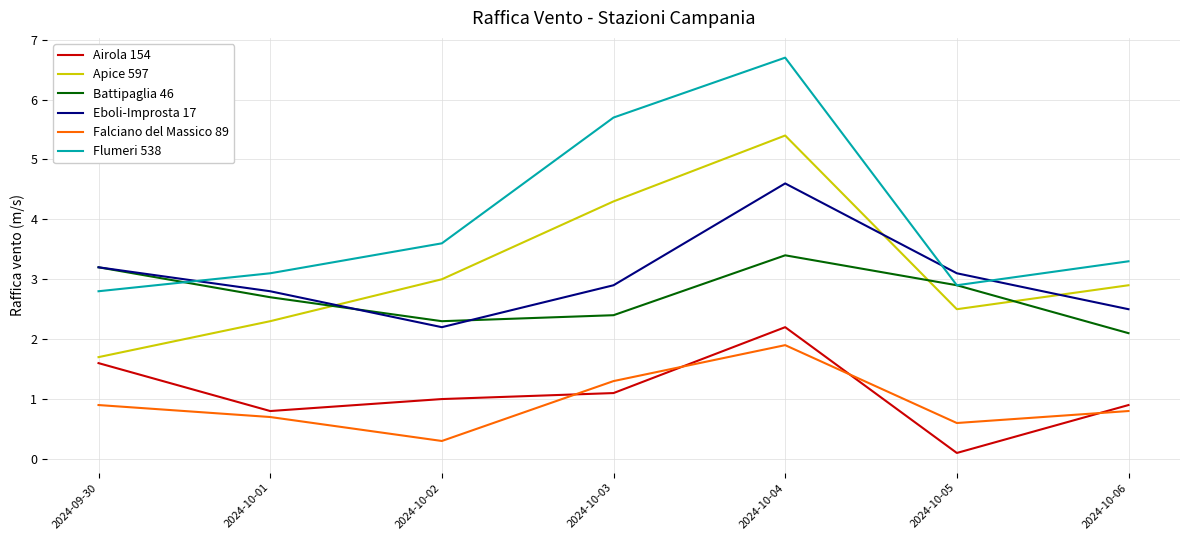

Does the chart display data point markers on the line(s)?

No